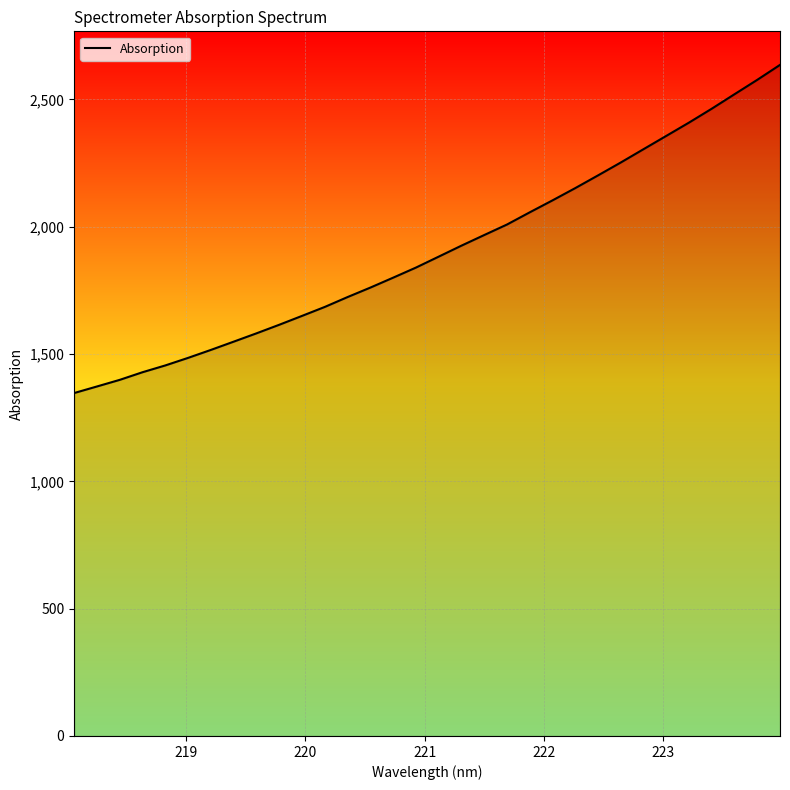

What is the greatest value displayed?

2635.3